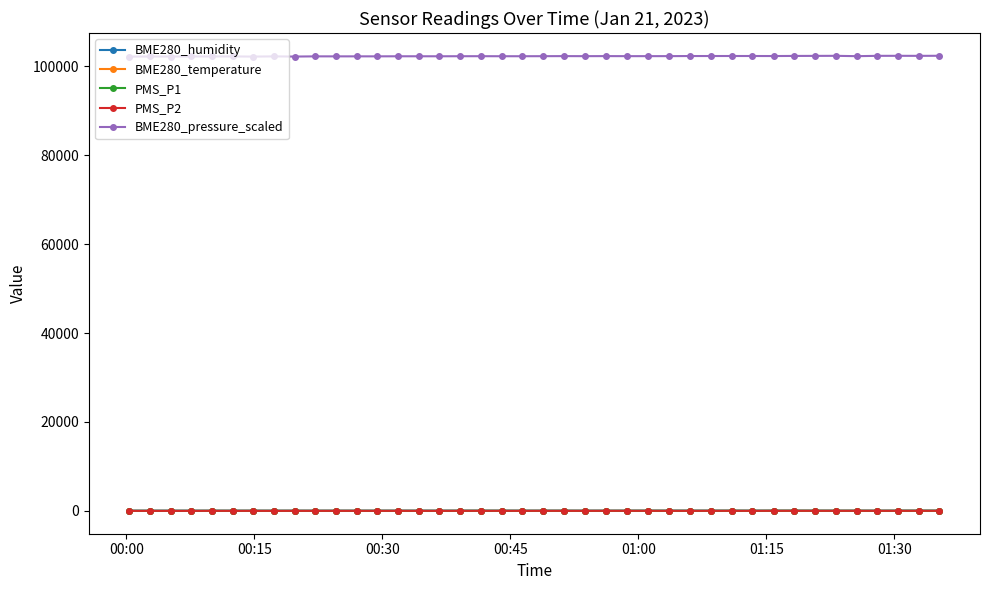

True or false: PMS_P2 and BME280_humidity cross at least once.

False